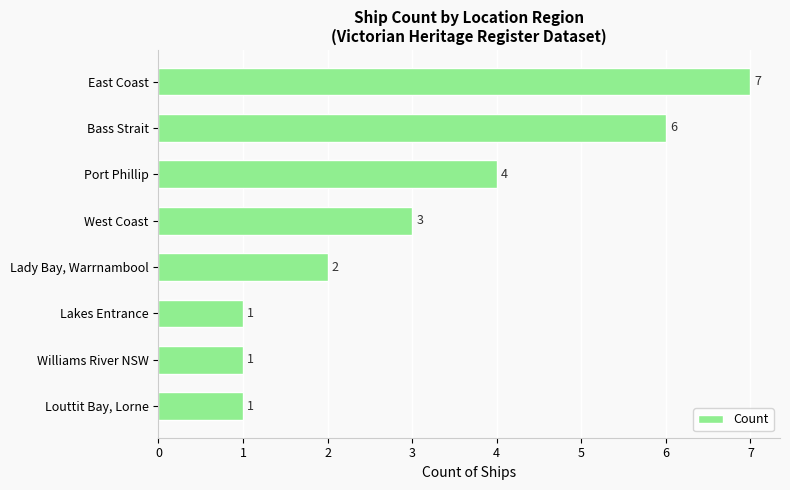

How many series are shown in this chart?

1